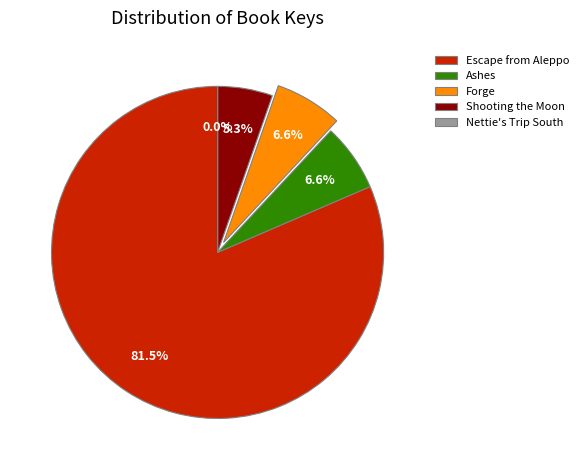

Does Forge account for over 50% of the chart?

No